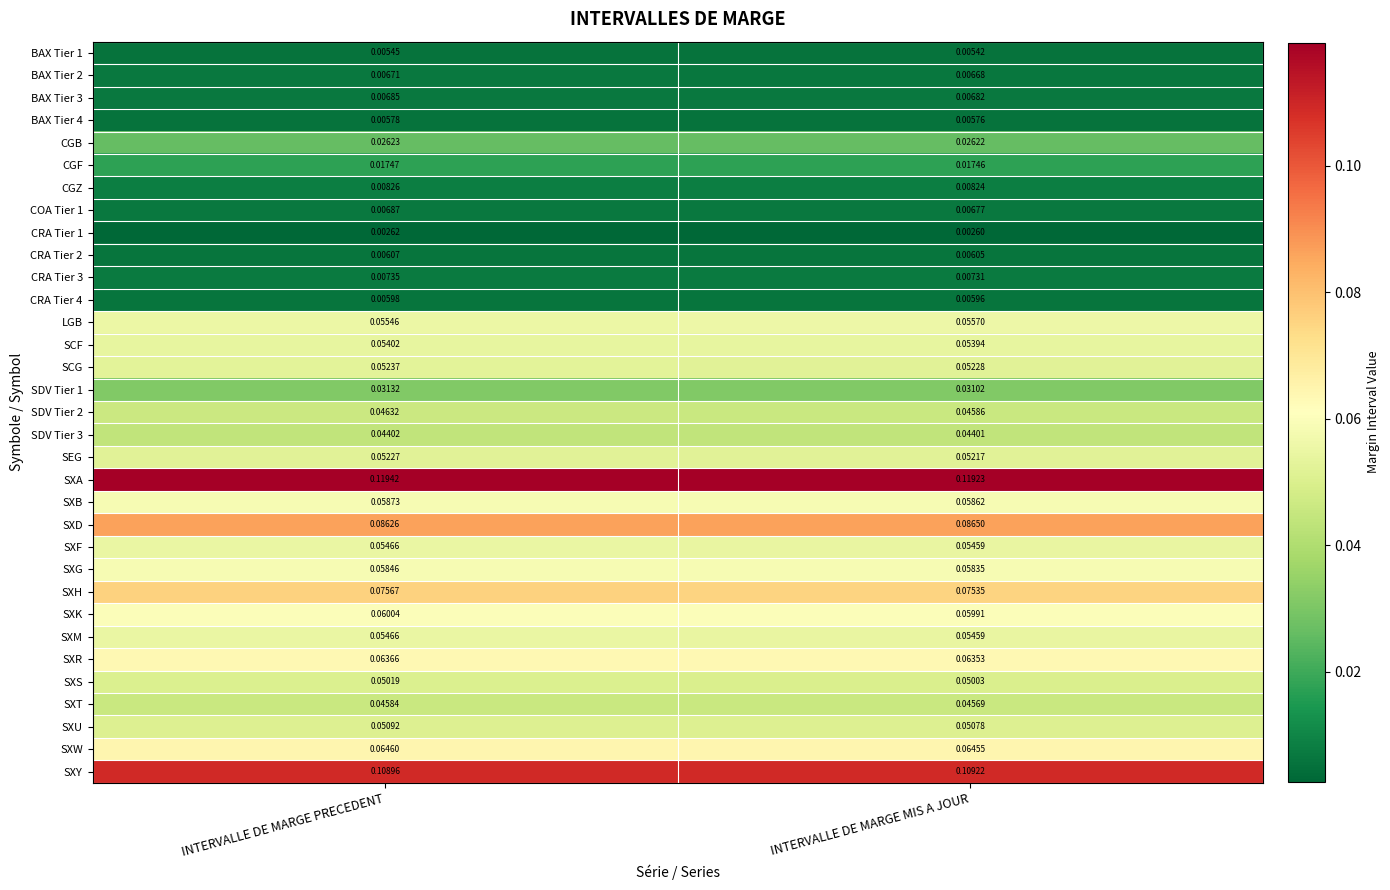

Where is SXF nearest to the value 0?

INTERVALLE DE MARGE MIS A JOUR